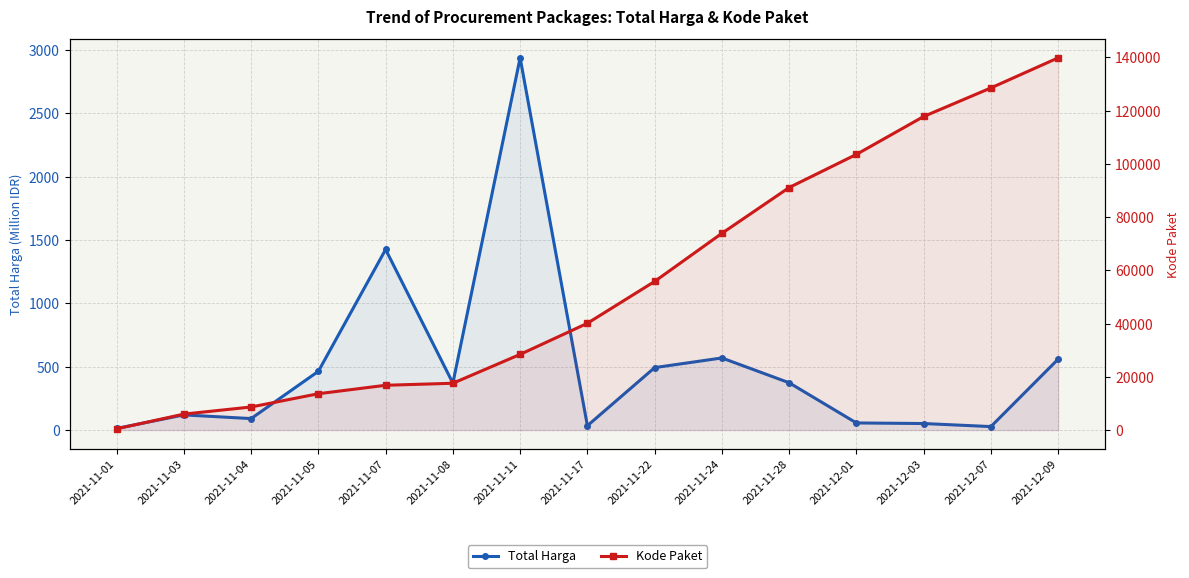

Rank the series by their maximum value, from highest to lowest.

Kode Paket, Total Harga